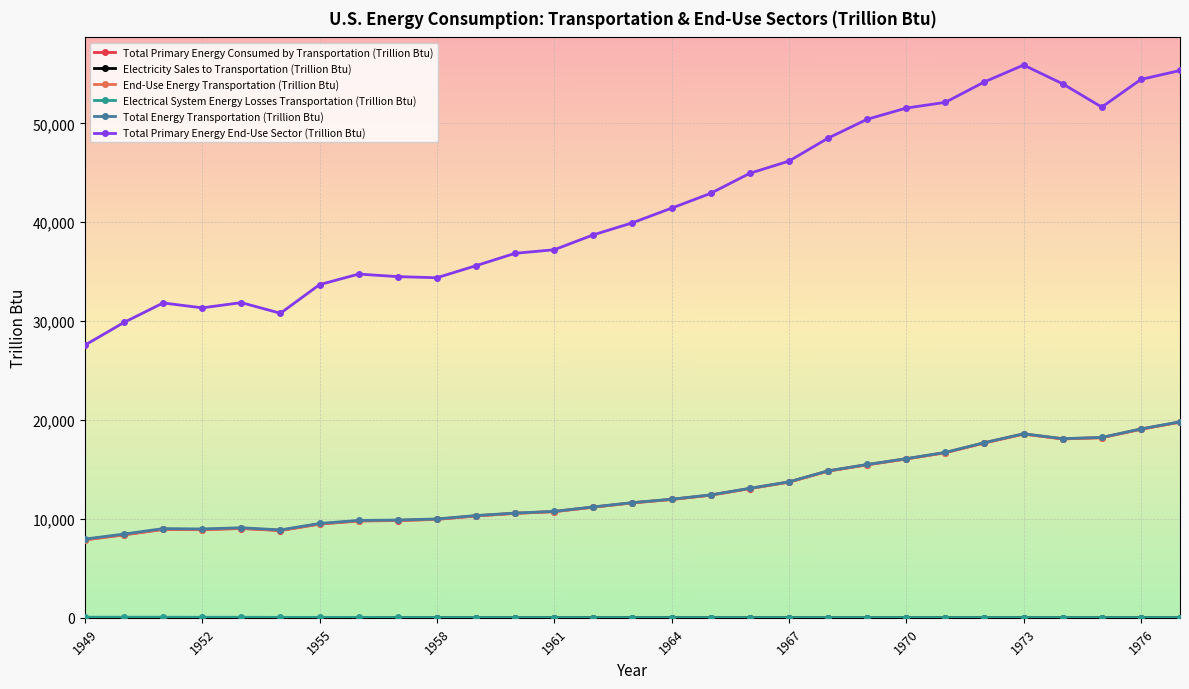

How many categories are shown in the chart?

29